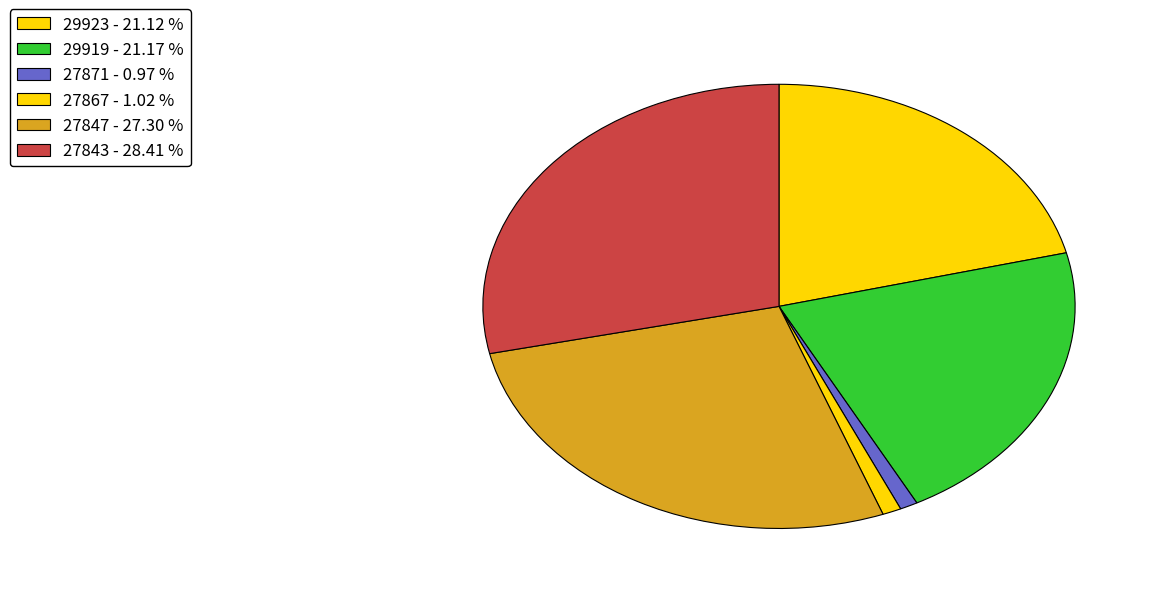

How many slices are in this pie chart?

6